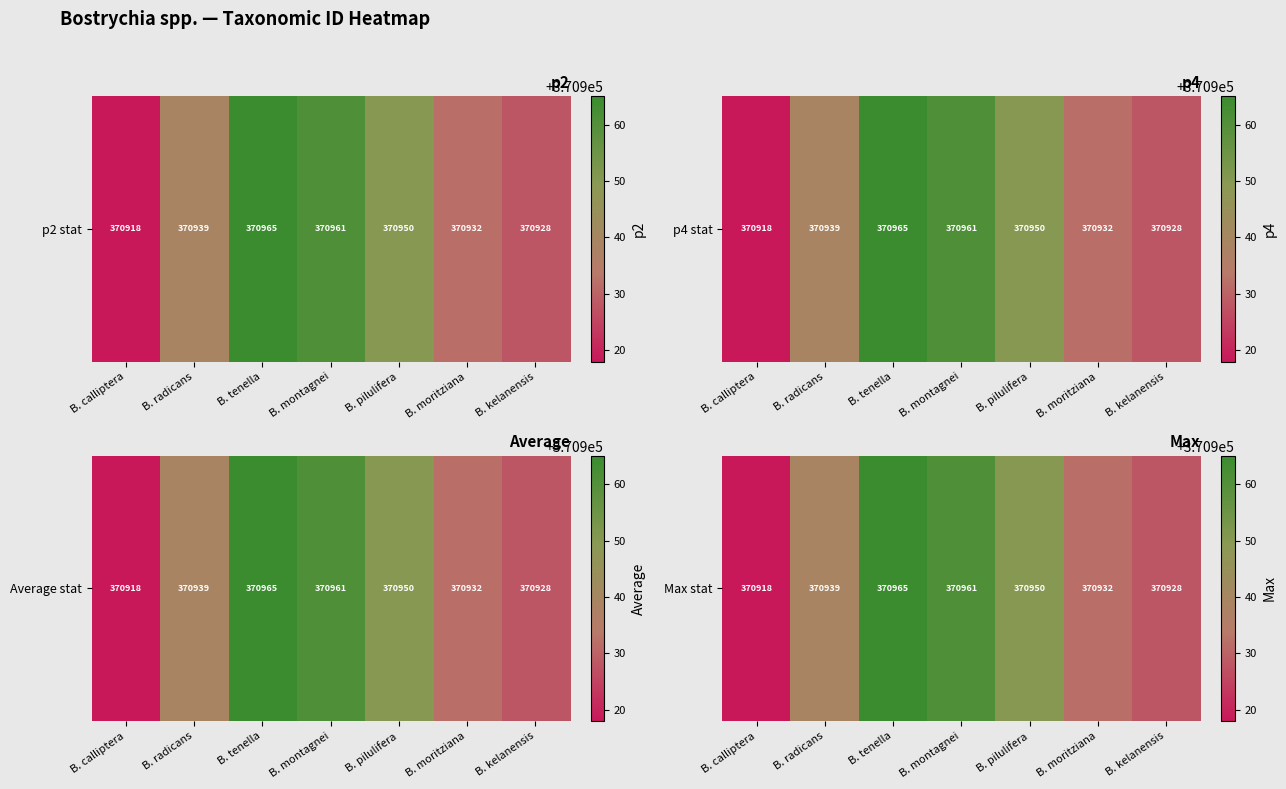

How many distinct data groups are displayed?

1